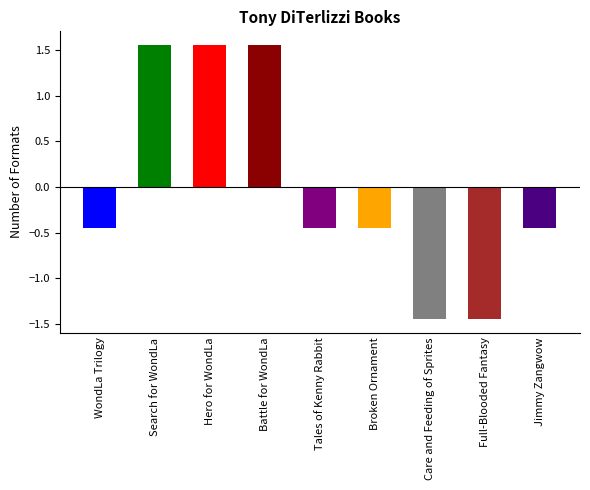

How many bars are there in total?

9